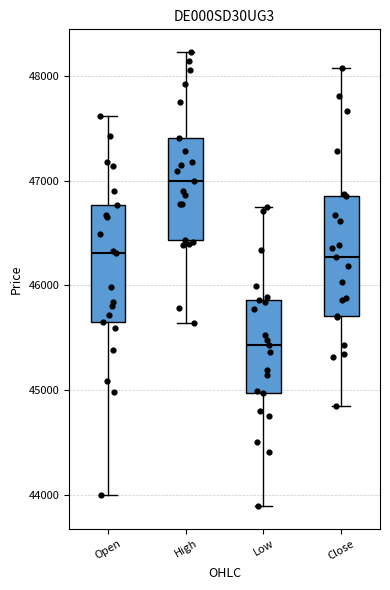

Where does the lower whisker of the box for Low end on the y-axis? The values are not printed on the chart, so give them approximately, as read against the axis.

43900